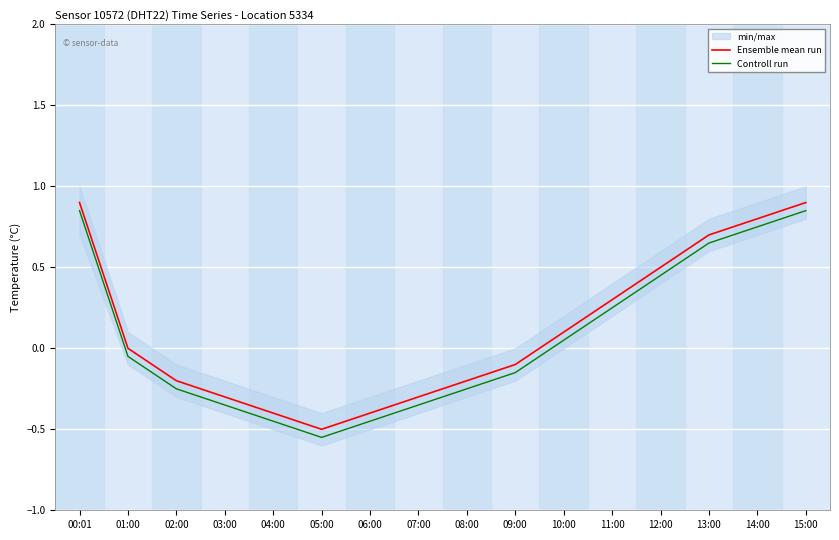

True or false: Ensemble mean run has more than 1 interior local peaks.

False